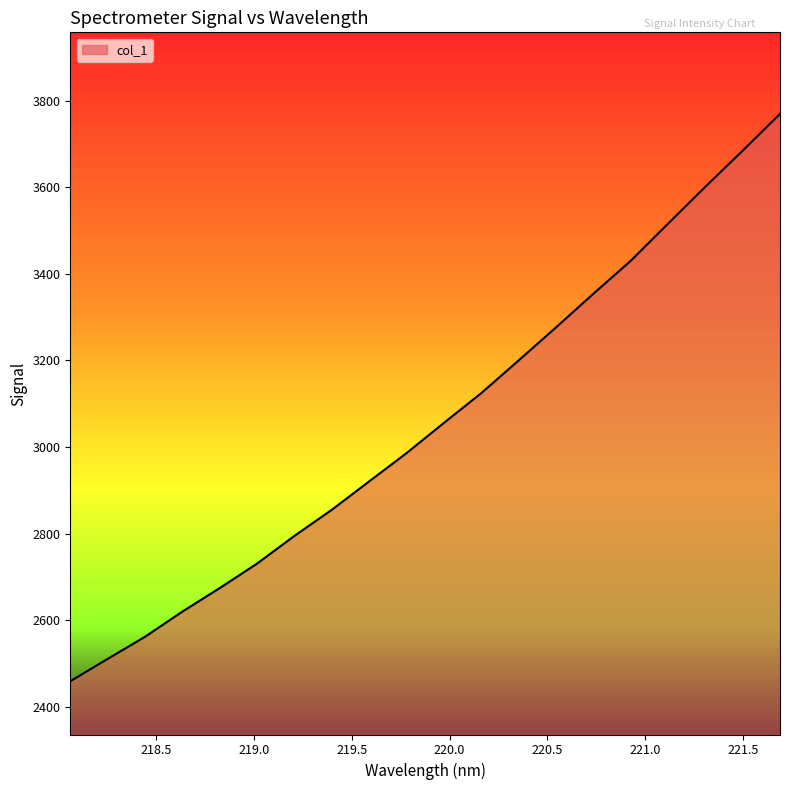

What is the maximum value shown in the chart?

3769.4